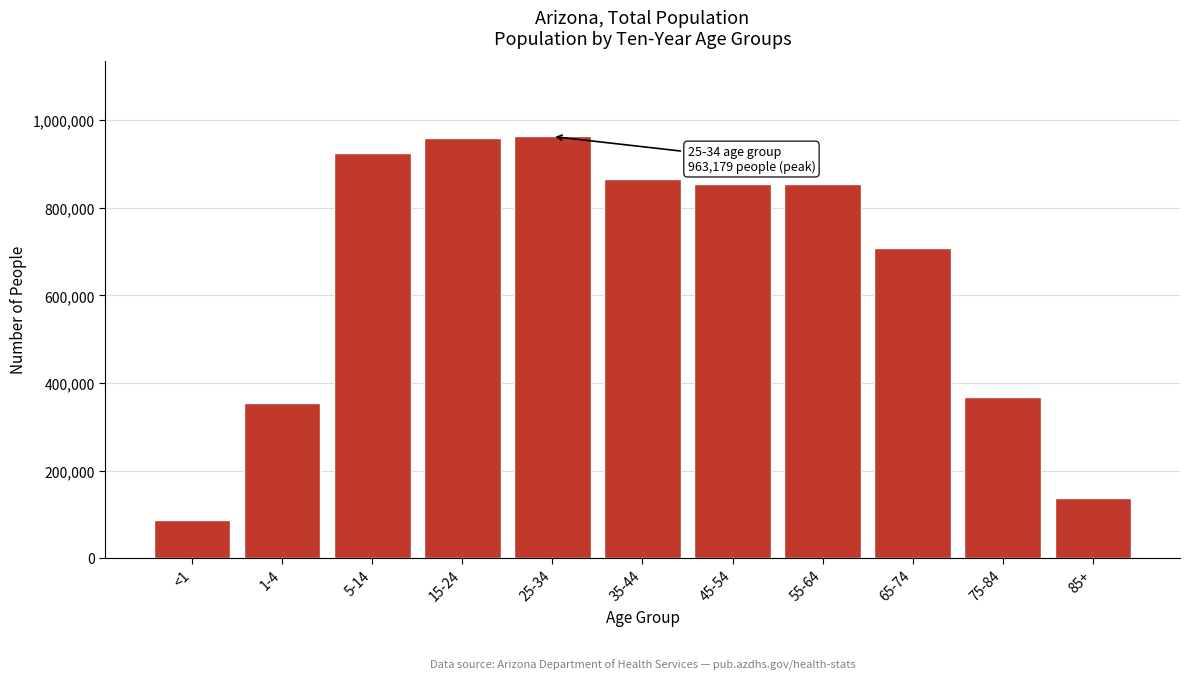

What value does the data have at 55-64, to the nearest 50?

853650